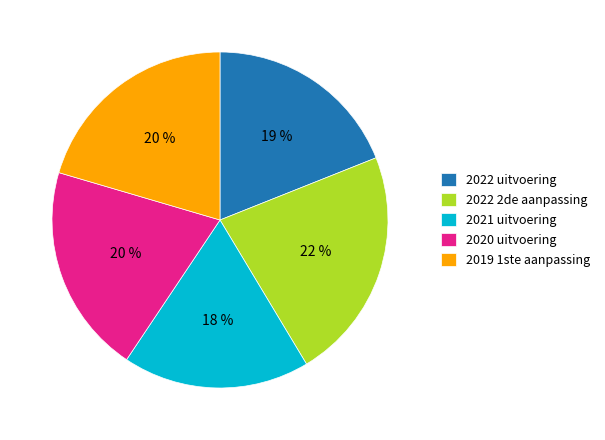

To the nearest percent, what is the difference between the largest and smallest slice percentages?

4%